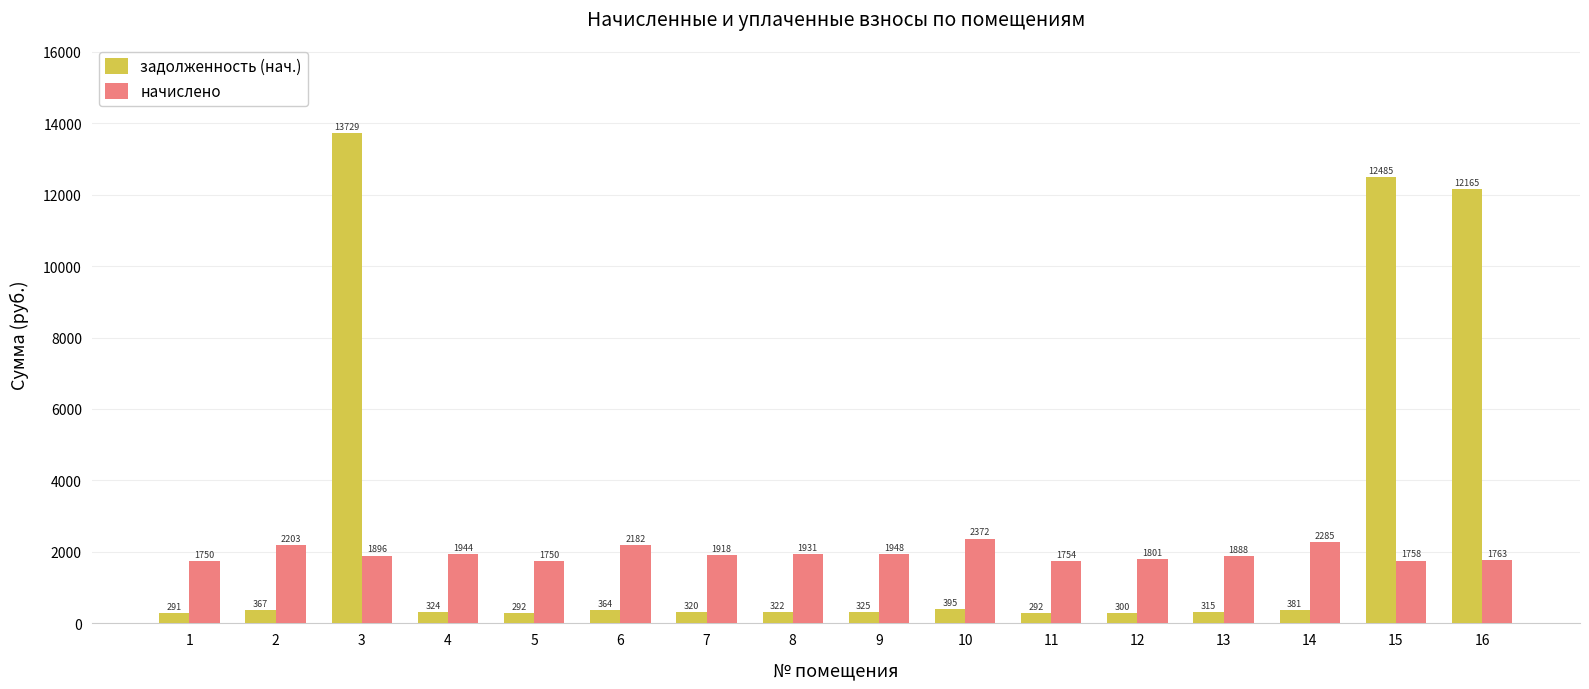

At which category is the sum across all series the highest?

3